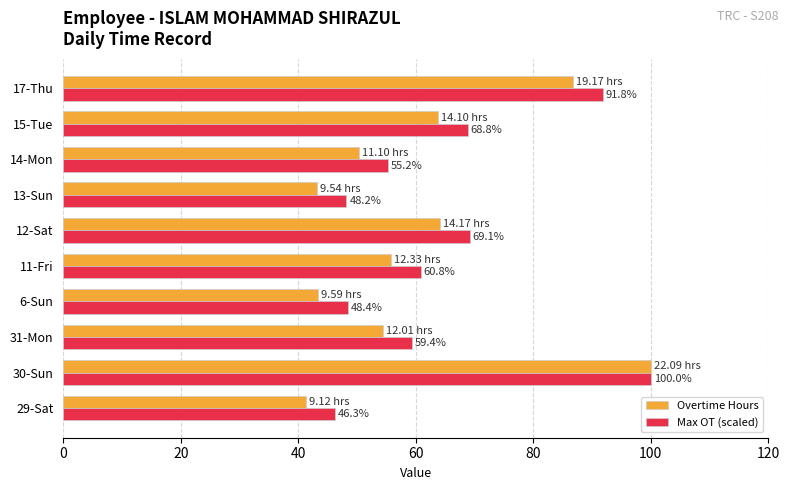

How many series are shown in this chart?

2